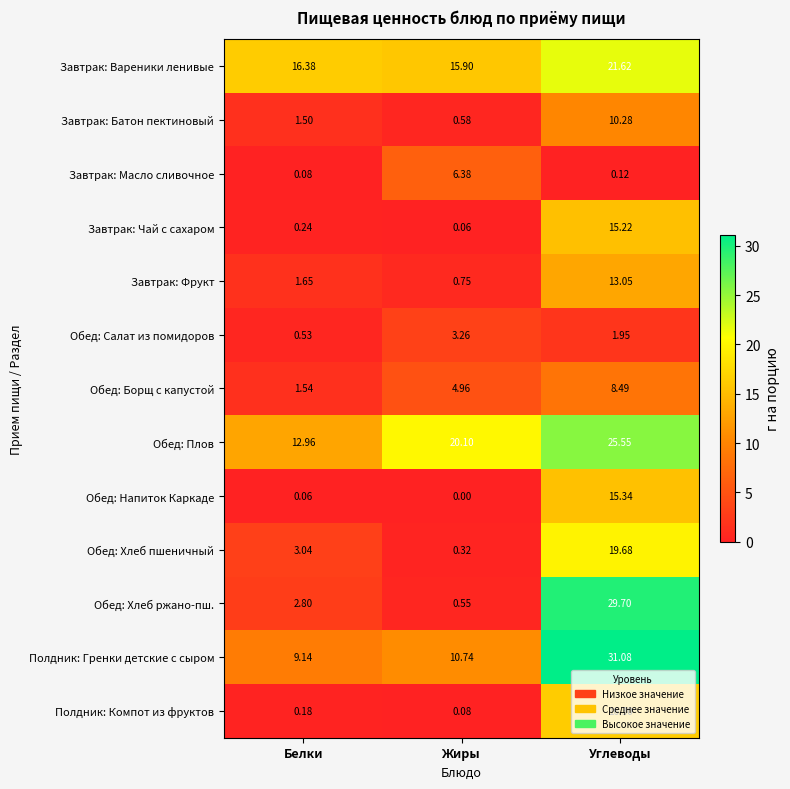

Count the number of categories in the chart.

3